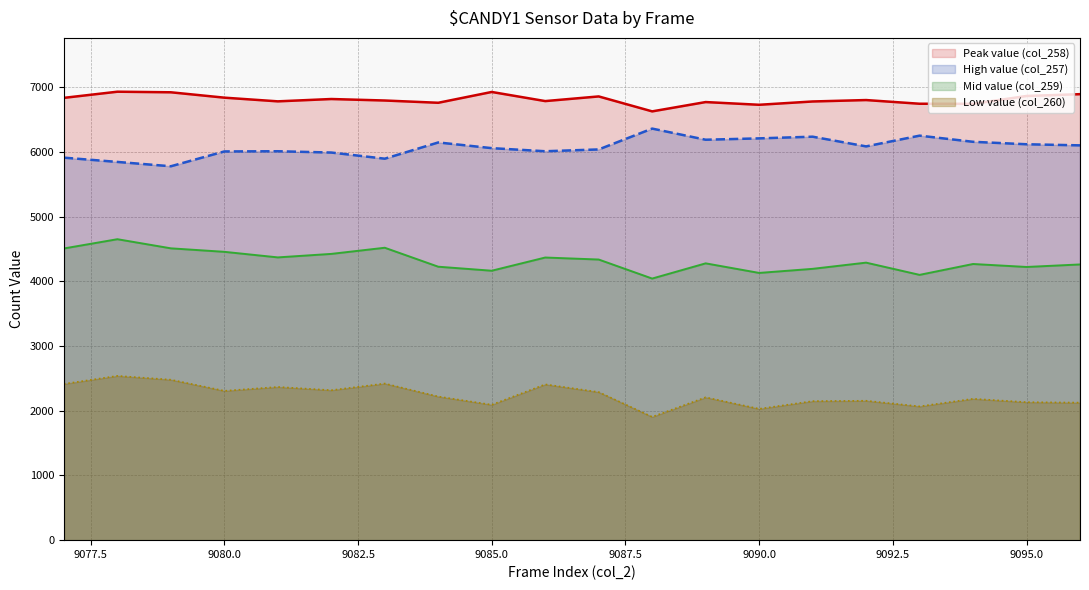

At which category does Low value (col_260) reach its first local valley?

9080